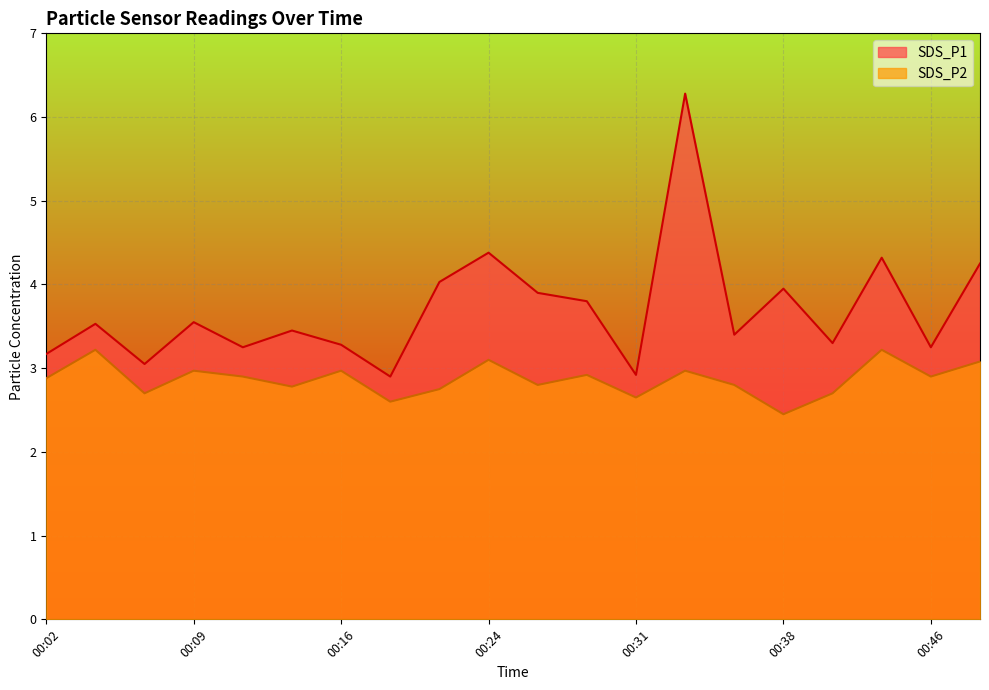

List the series in order of their overall mean, highest first.

SDS_P1, SDS_P2